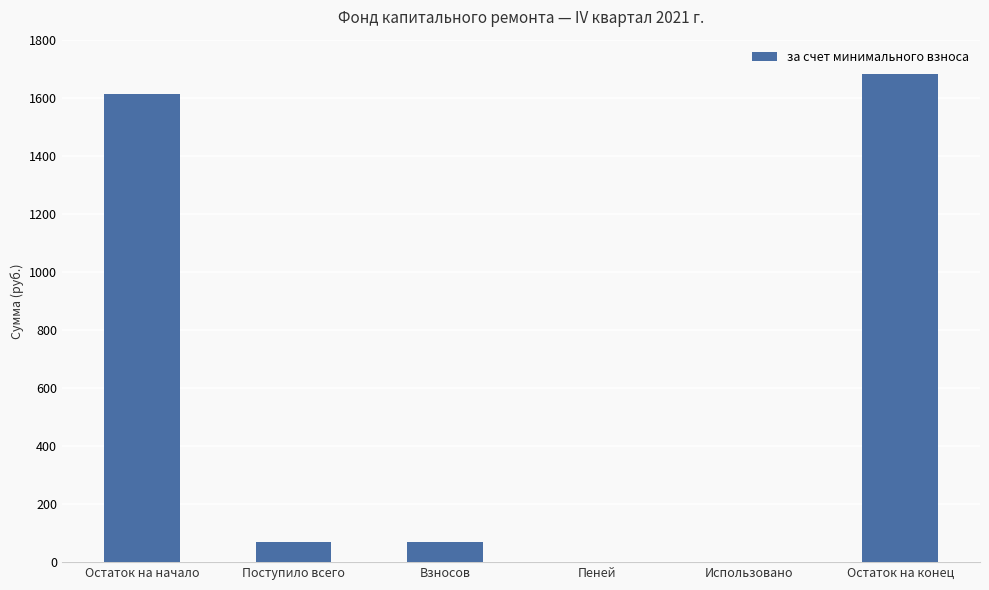

What is the maximum value shown in the chart?

1682.1